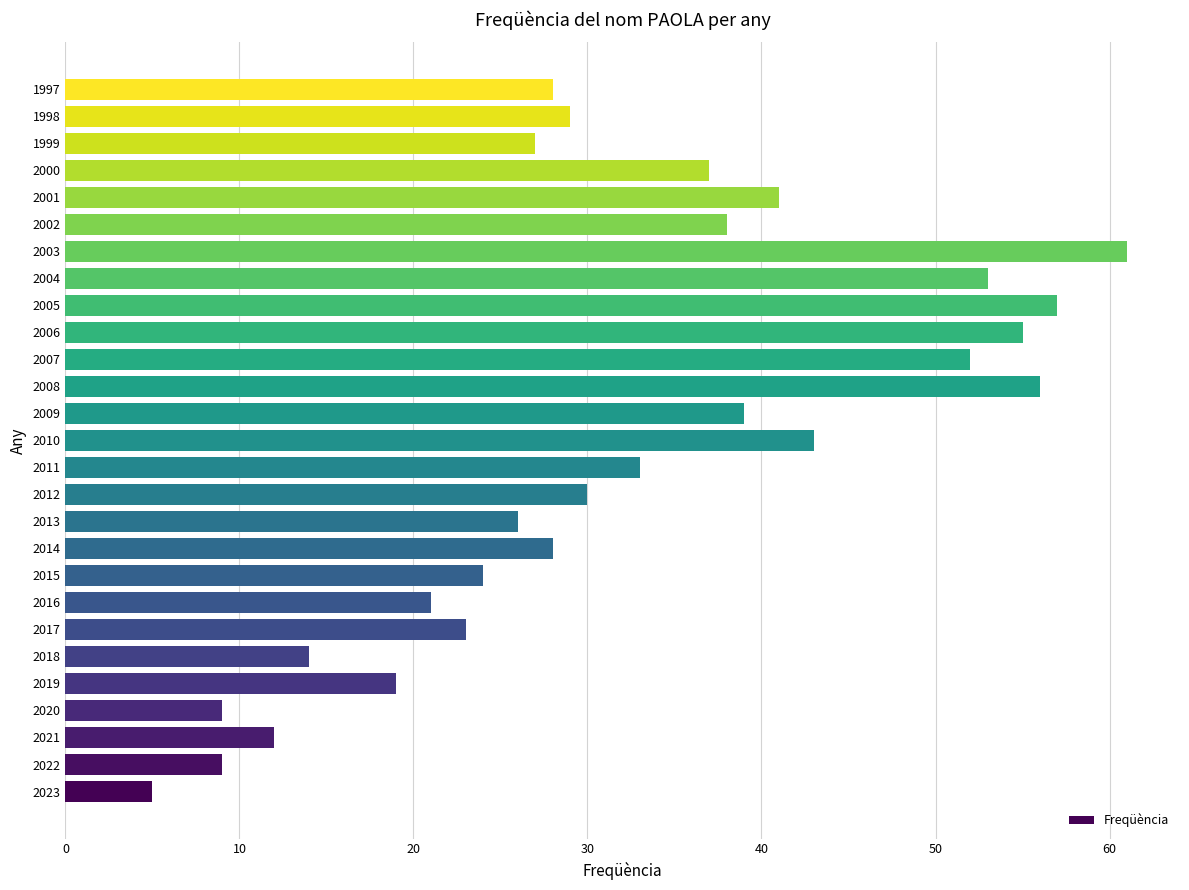

Which has a higher value, 2020 or 2023?

2020